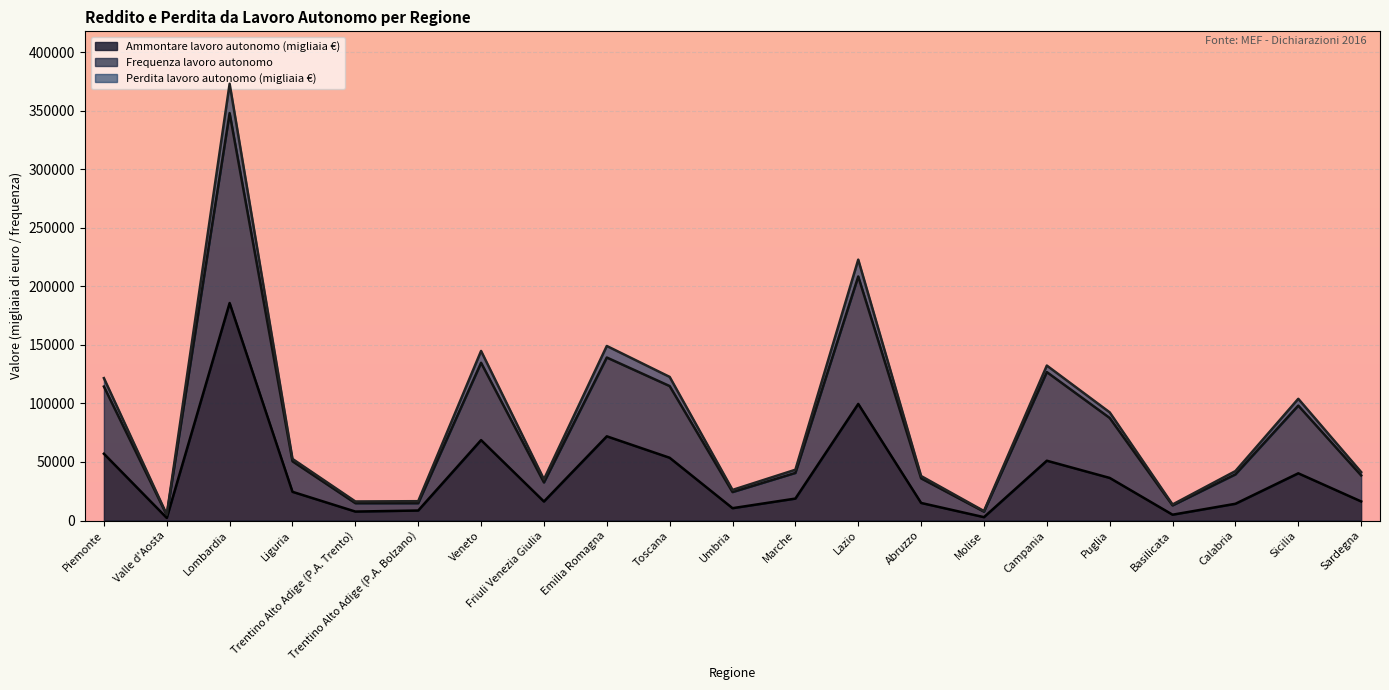

What is the highest value of the Ammontare lavoro autonomo (migliaia €) series?

185833.5